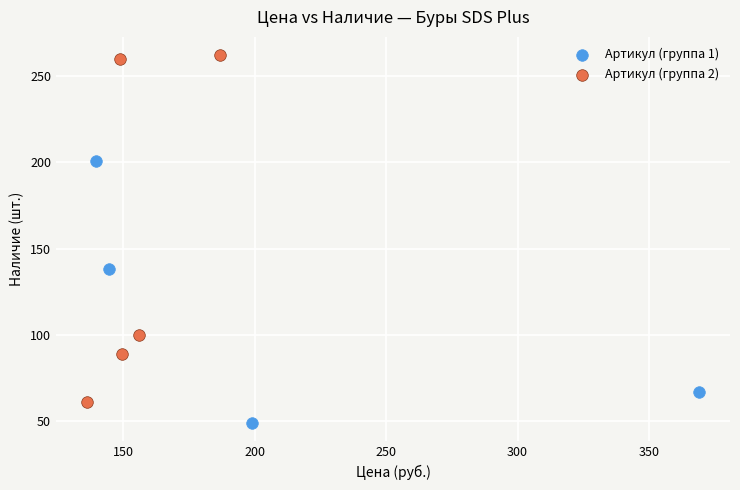

Which series has the largest Y range (max minus min)?

Артикул (группа 2)